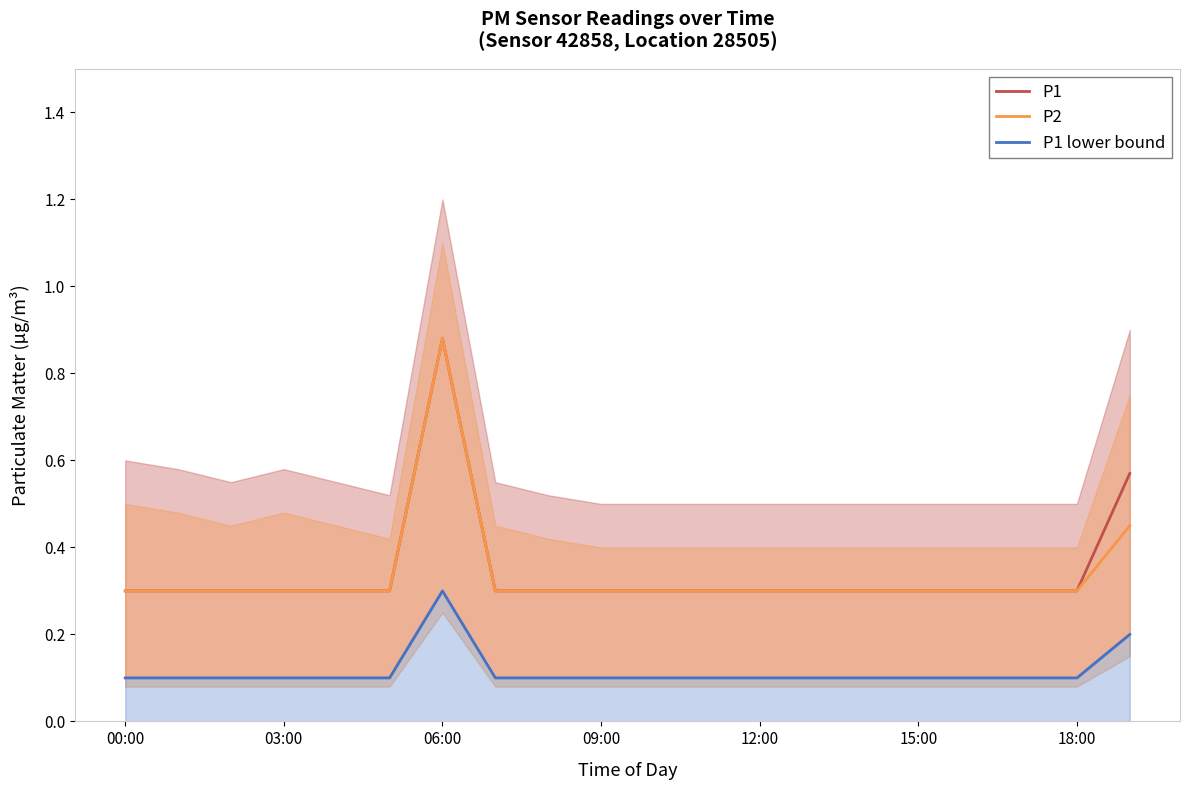

How many categories are shown in the chart?

20